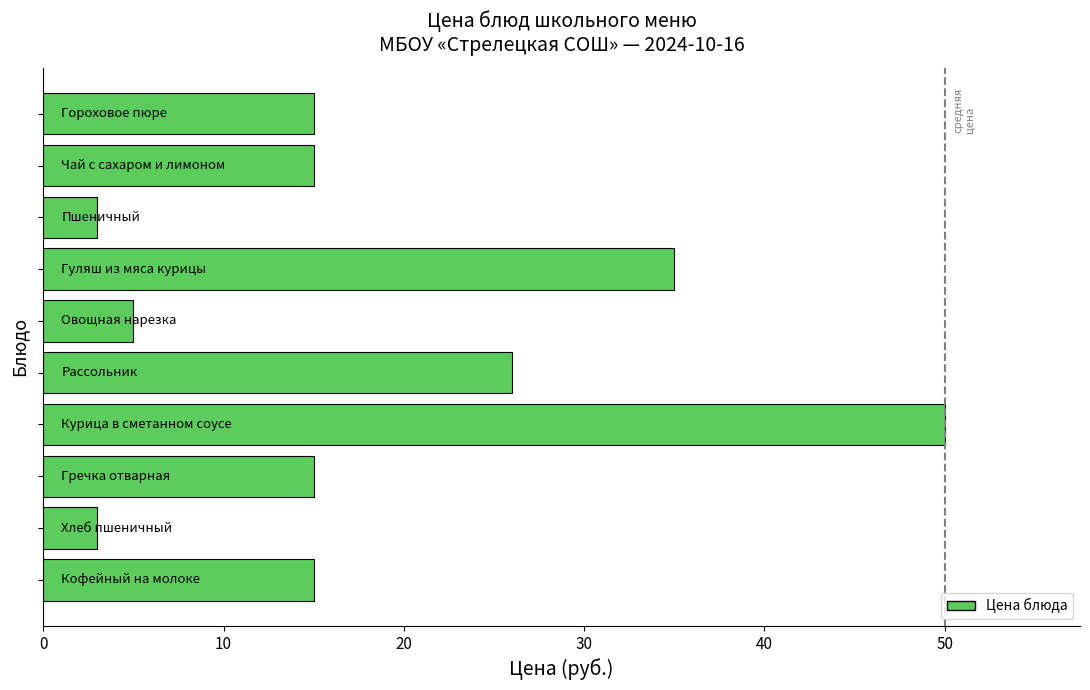

What is the sum of all values?

182